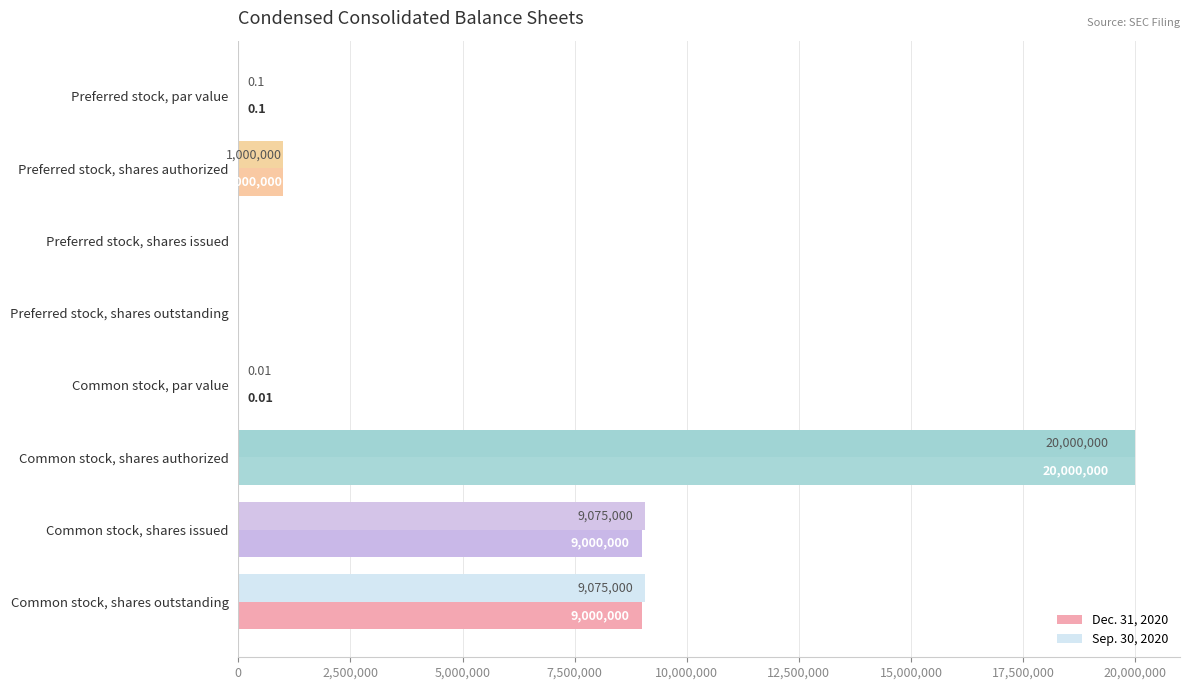

Which series has the largest total across all categories?

Sep. 30, 2020